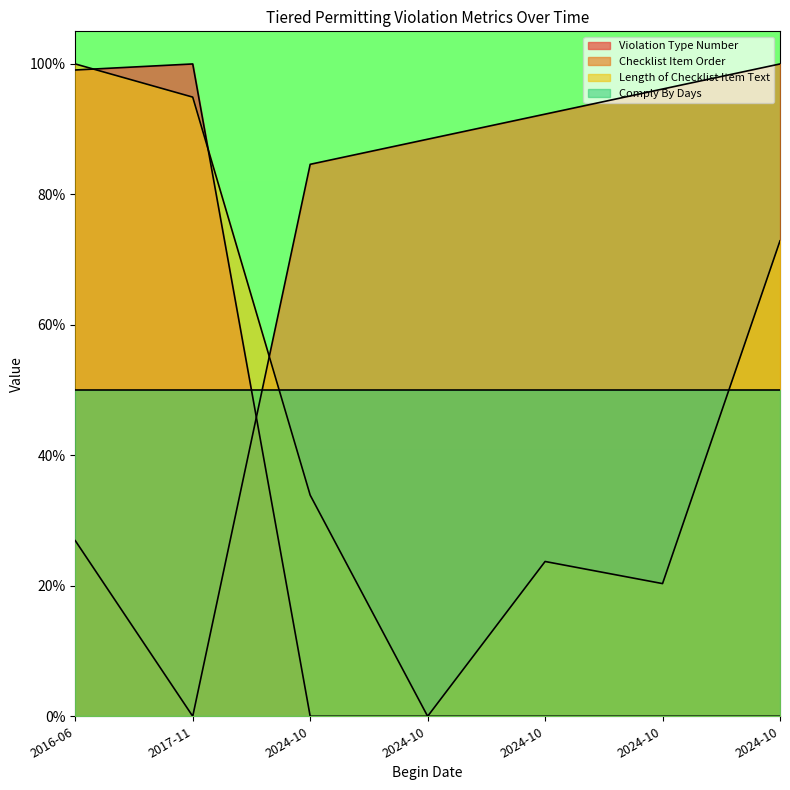

Which series has the largest total across all categories?

Checklist Item Order